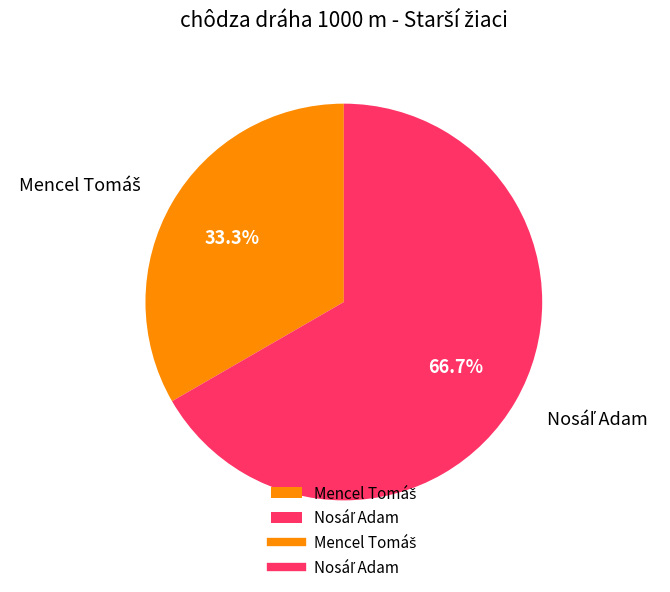

Does any single category account for the majority?

Yes